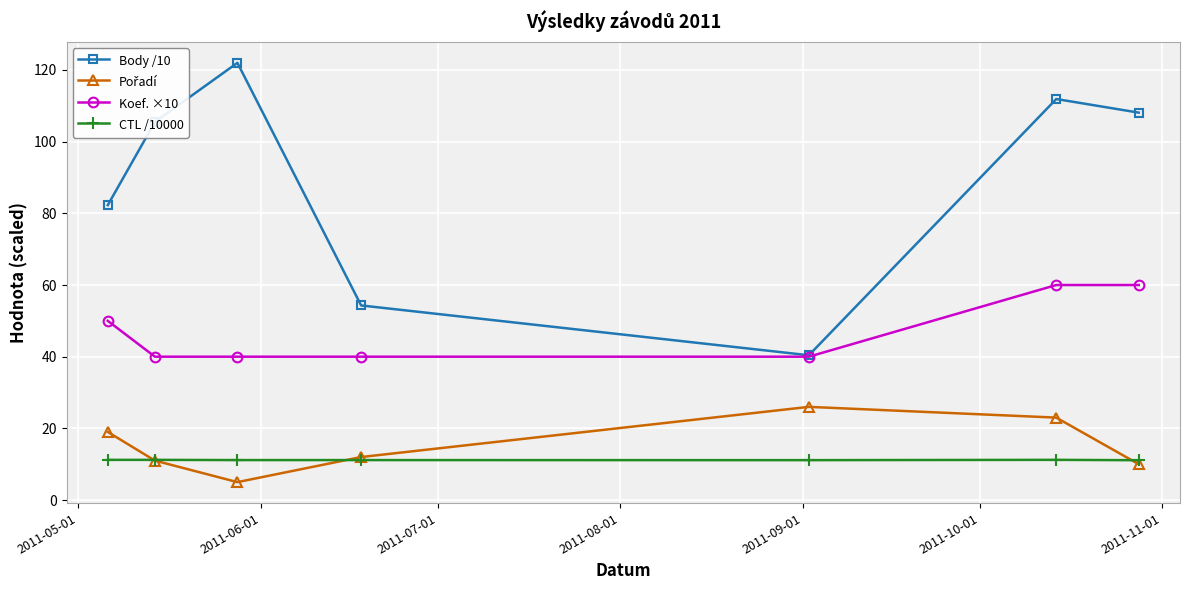

True or false: Koef. ×10 and CTL /10000 intersect in this chart.

False